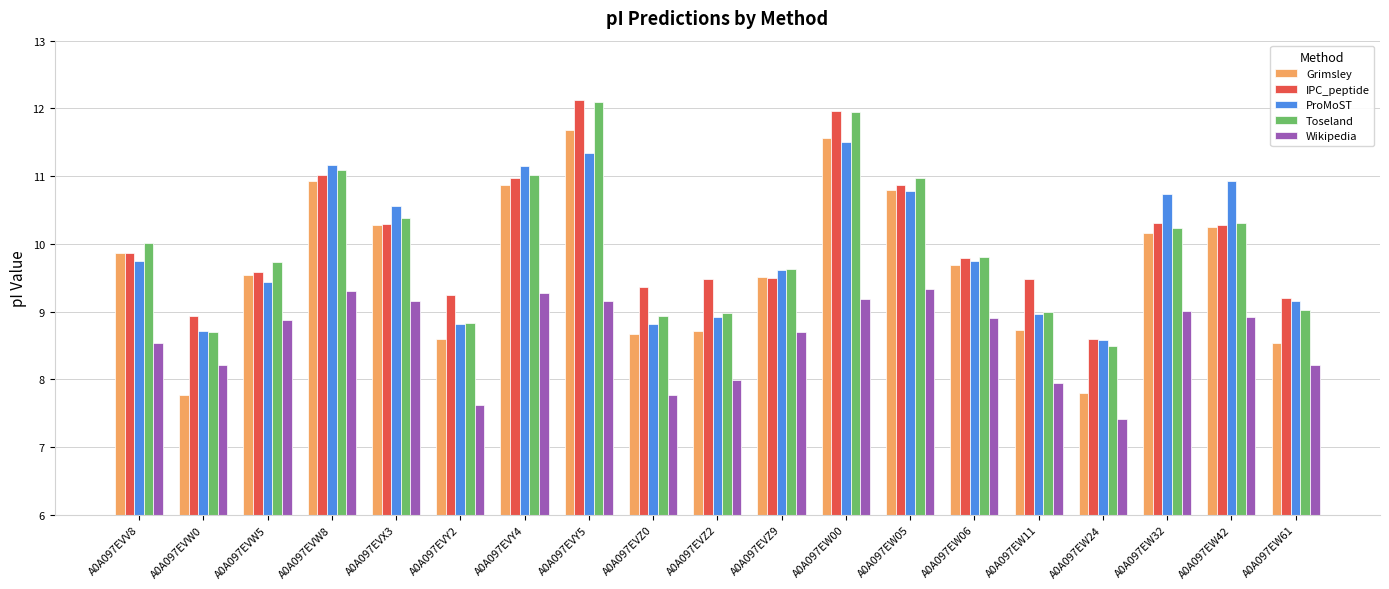

What is the label of the 1st bar from the left?

A0A097EVV8